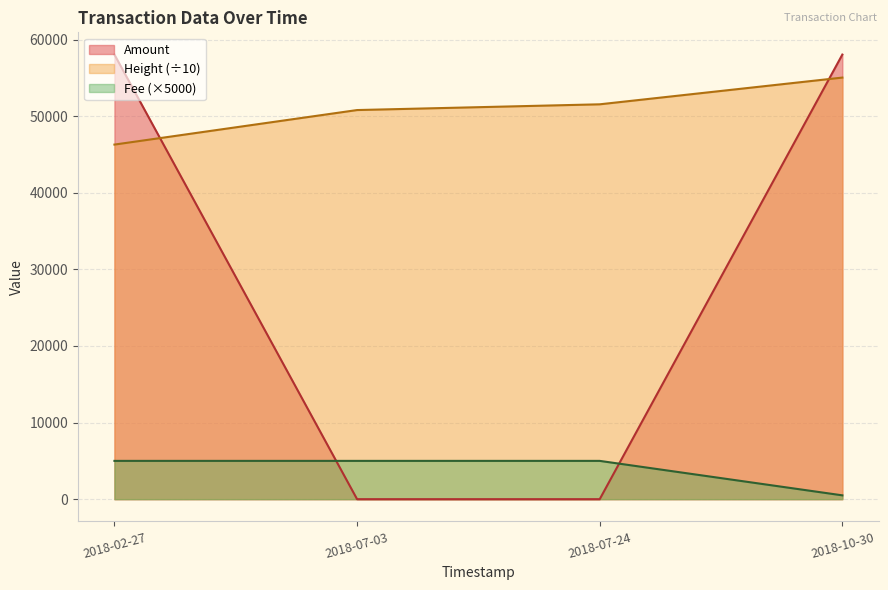

What is the total value across all series at 2018-10-30?

113596.8